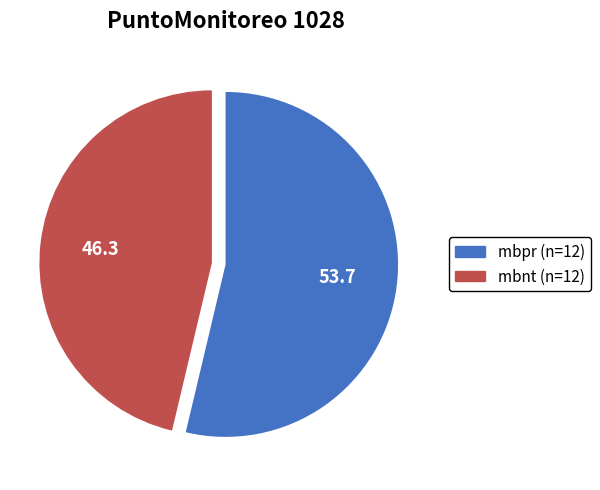

Which slice is the smallest?

mbnt (n=12)